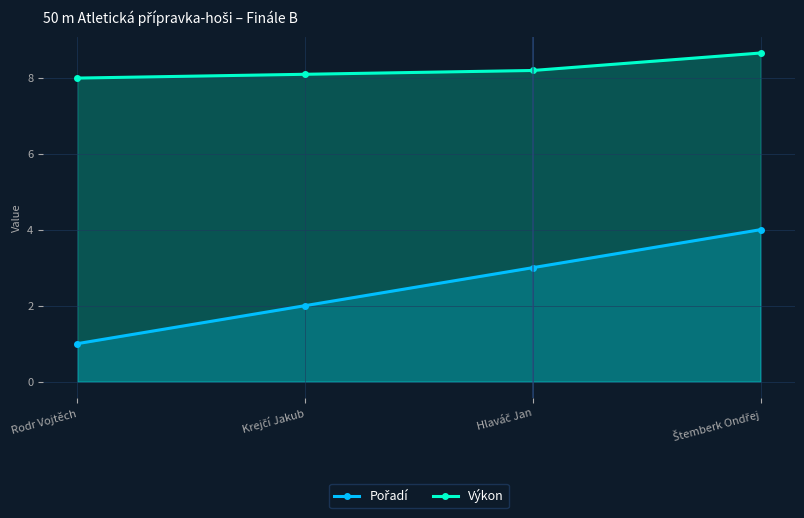

What position from the right is Štemberk Ondřej?

1